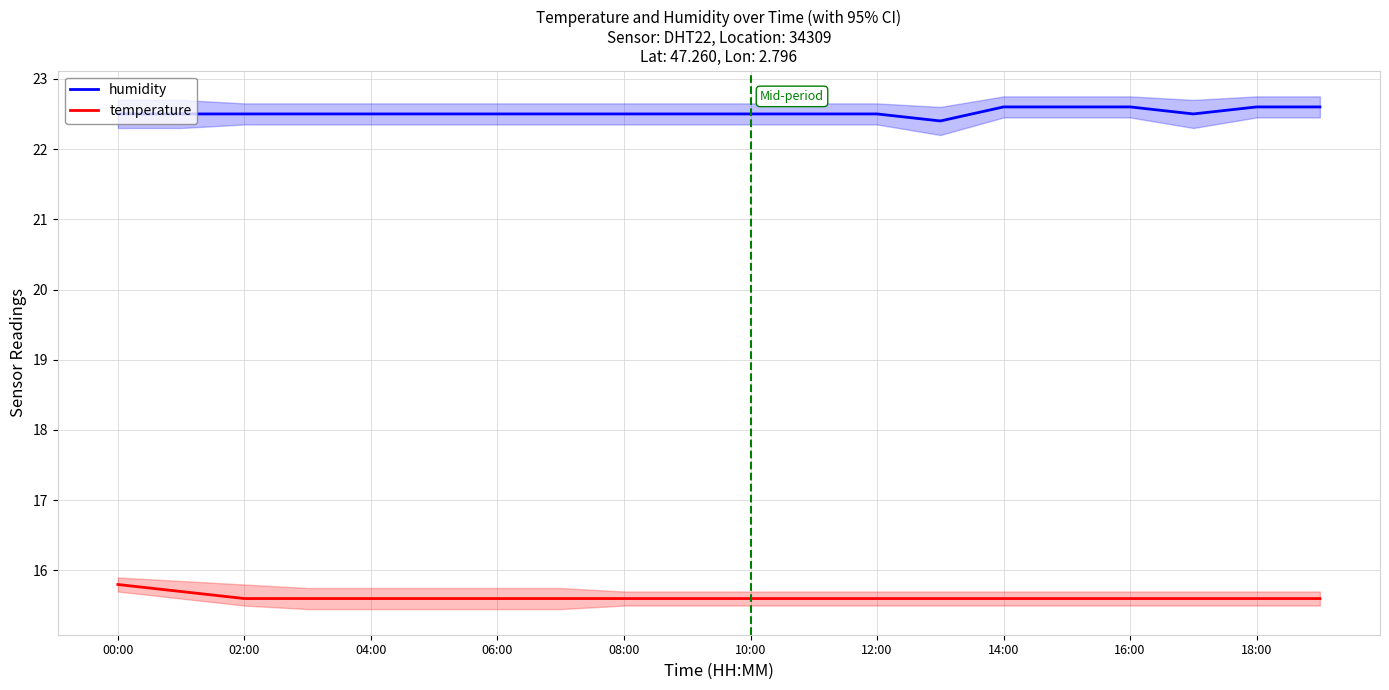

The temperature series shows 15.6 at 06:00. True or false?

True